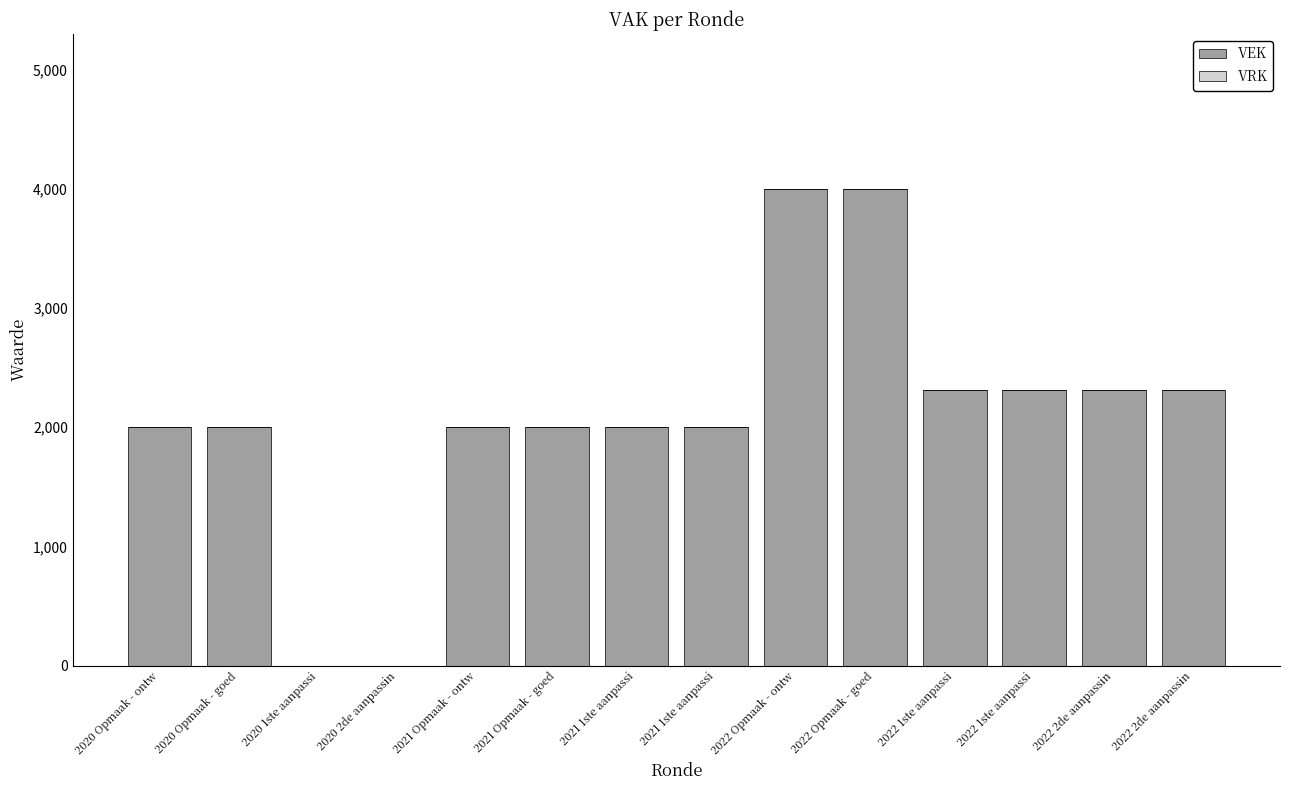

Which has a higher value, 2021 Opmaak - goed or 2022 1ste aanpassi?

2022 1ste aanpassi